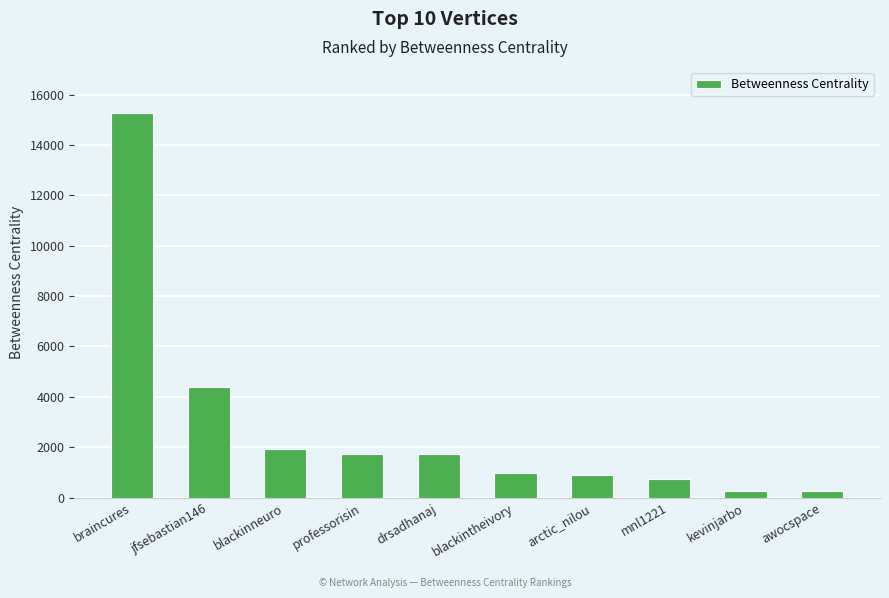

Which has a higher value, jfsebastian146 or awocspace?

jfsebastian146